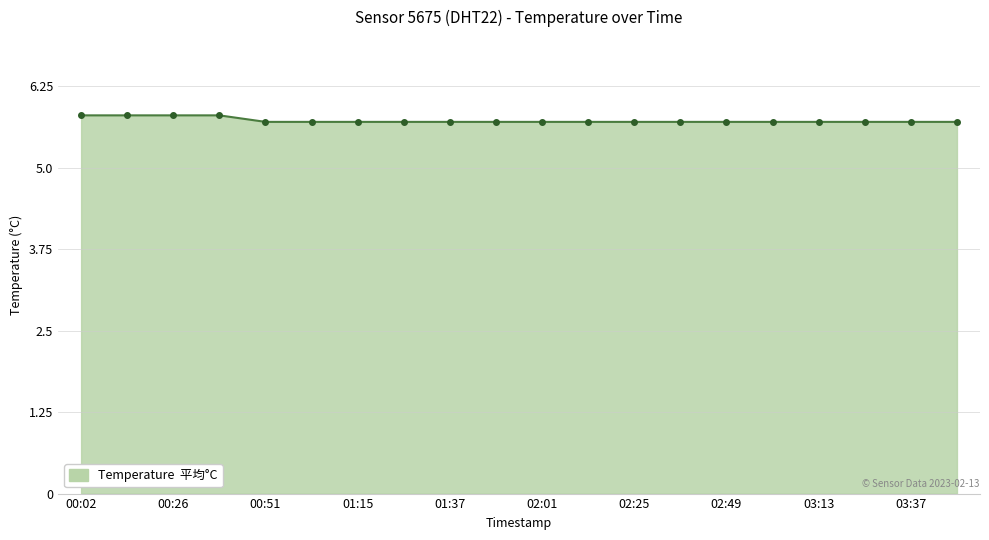

What is the difference between the second highest and second lowest values?

0.1